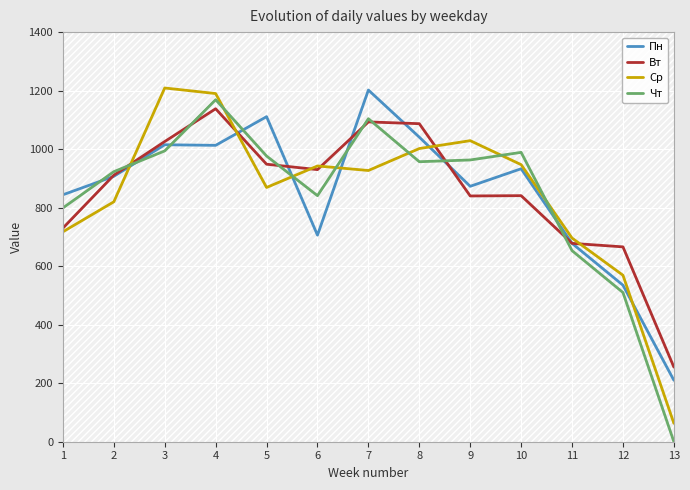

What is the difference between the maximum and minimum values in the Вт series?

883.0